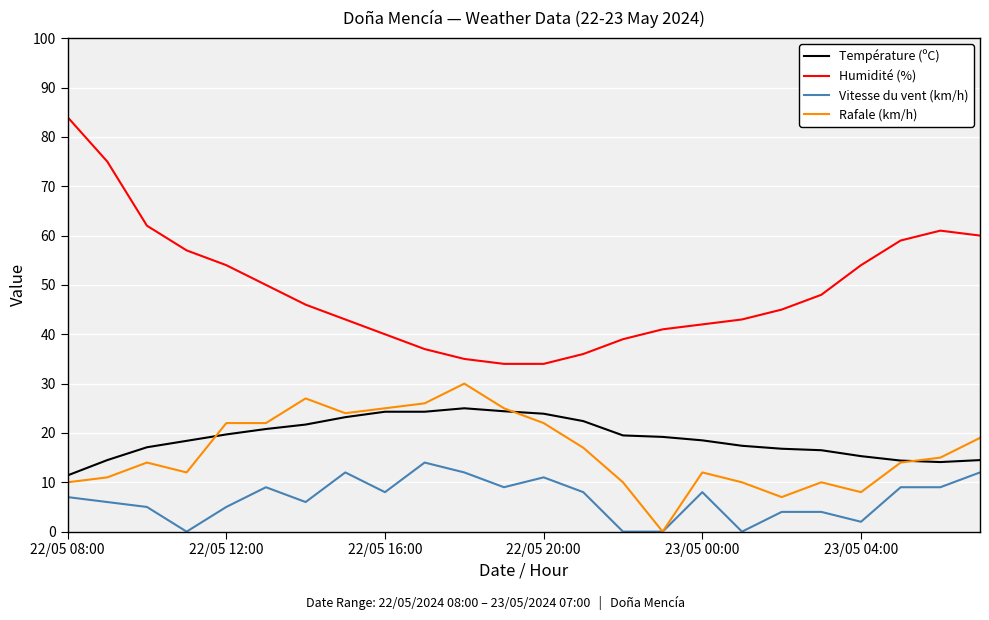

What is the lowest value of the Humidité (%) series?

34.0